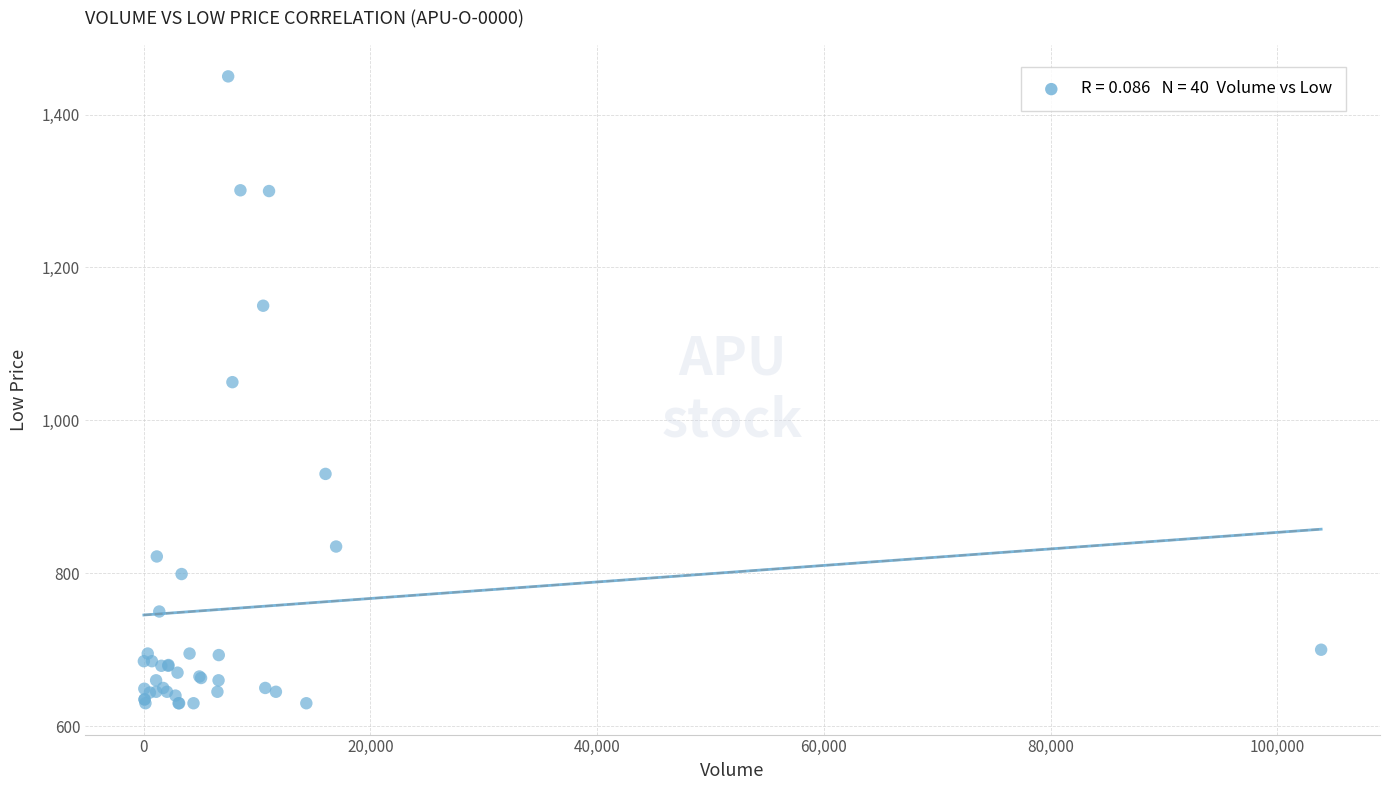

What Y value in the scatter plot is closest to 1040?

1050